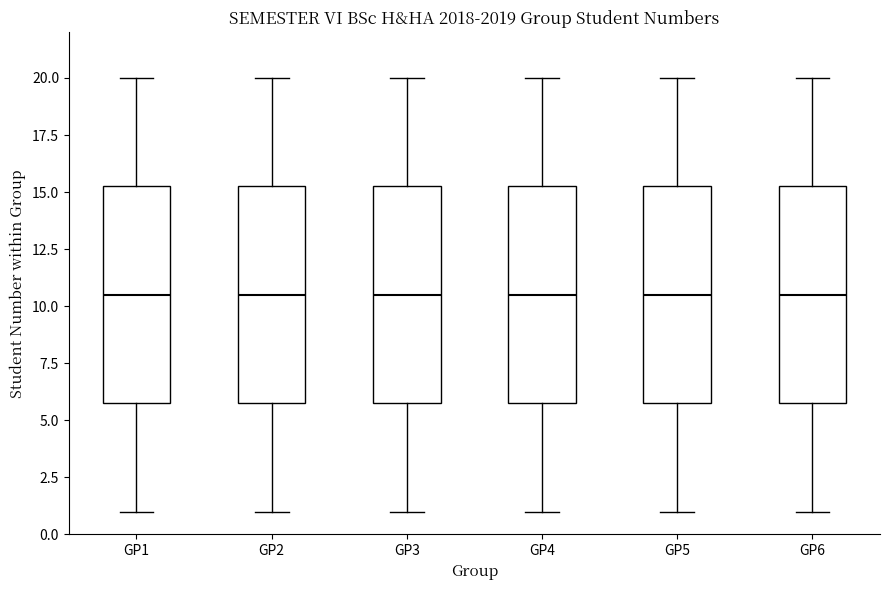

Reading left to right, read every box against the y-axis: the position of its median line, the range the box covers, and the ends of its whiskers. The values are not printed on the chart, so give them approximately, as read against the axis.

GP1: median 10.5, box 6.0 to 15.5, whiskers 1.0 to 20.0
GP2: median 10.5, box 6.0 to 15.5, whiskers 1.0 to 20.0
GP3: median 10.5, box 6.0 to 15.5, whiskers 1.0 to 20.0
GP4: median 10.5, box 6.0 to 15.5, whiskers 1.0 to 20.0
GP5: median 10.5, box 6.0 to 15.5, whiskers 1.0 to 20.0
GP6: median 10.5, box 6.0 to 15.5, whiskers 1.0 to 20.0